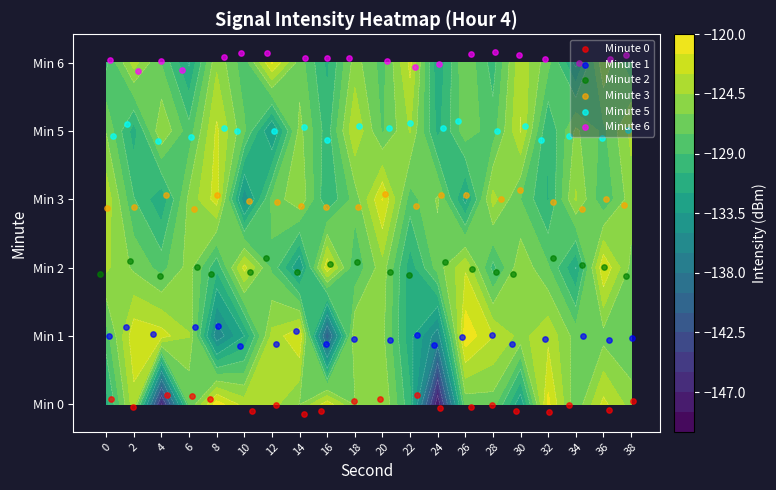

What is the difference between the highest and lowest values at 6?

4.8